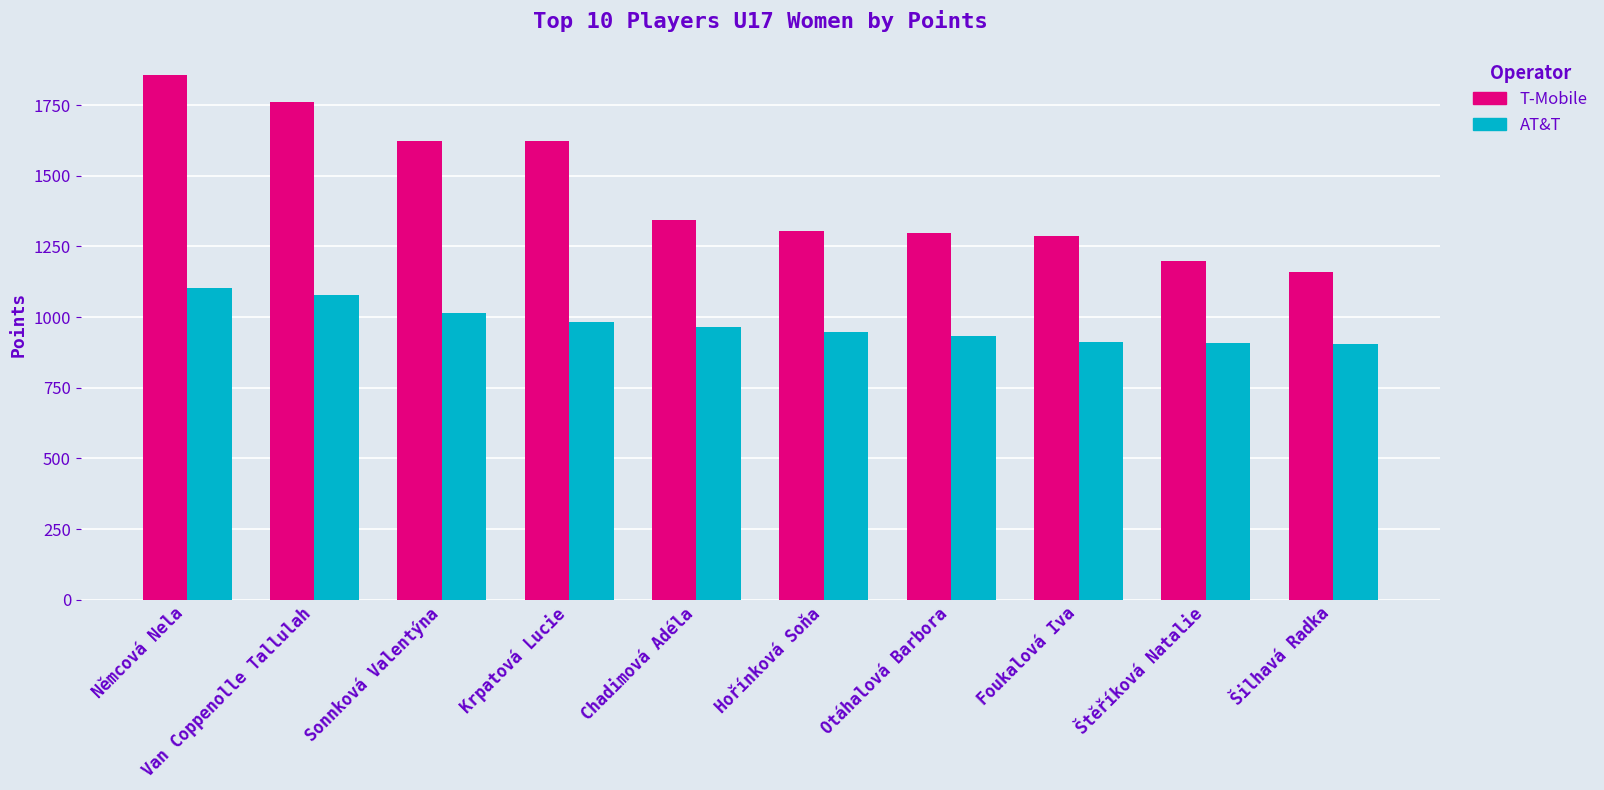

At how many categories does at least one series exceed 1149?

10